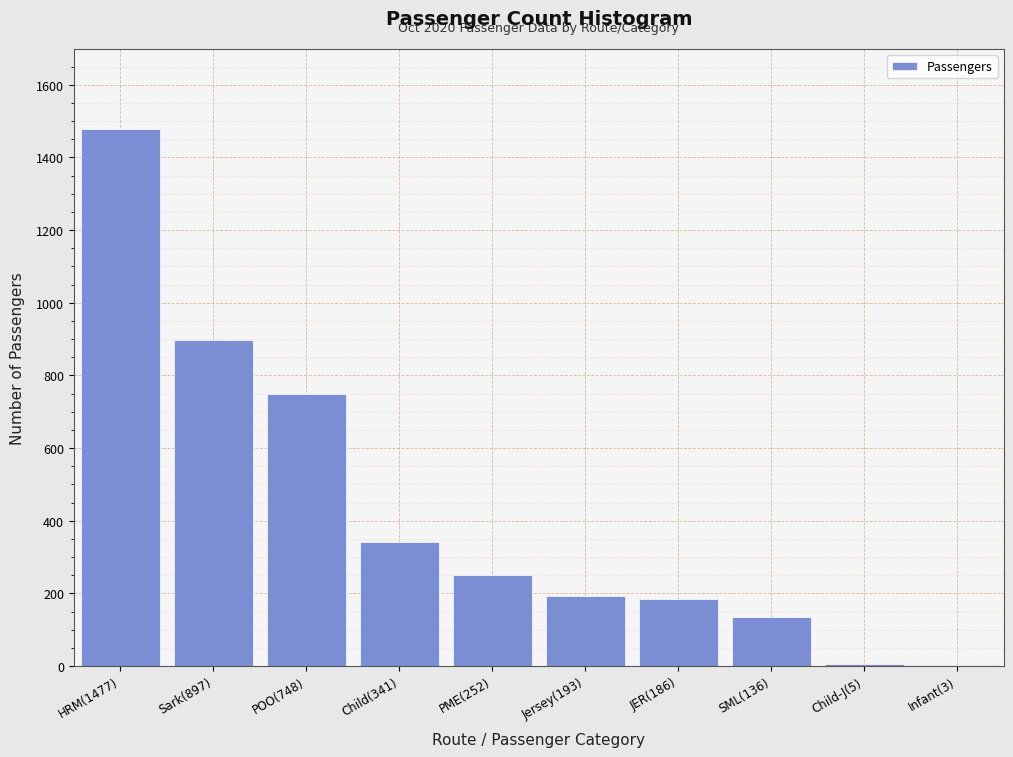

Is it true that the value at POO(748) is 748?

True